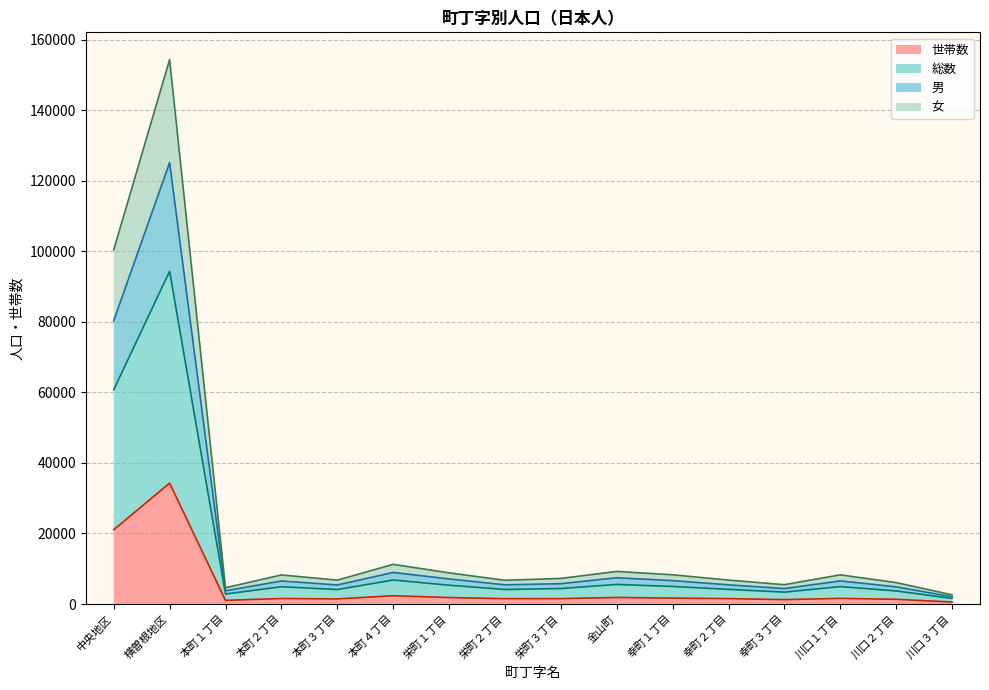

What is the maximum value for 世帯数?

34279